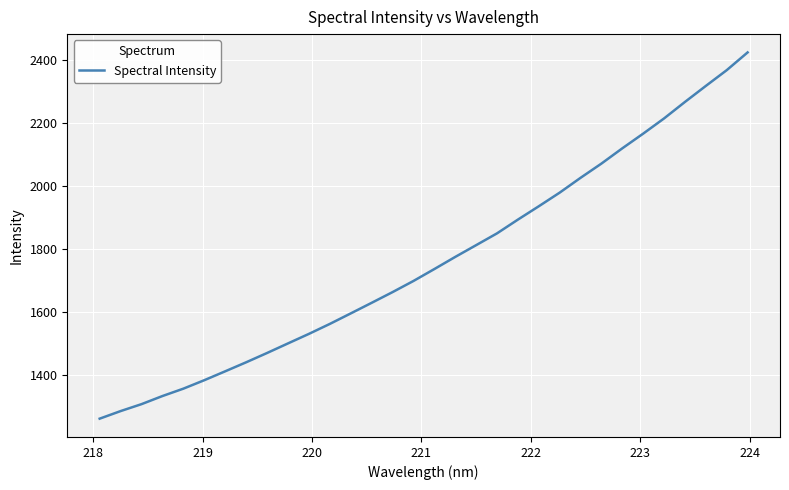

What is the minimum value shown in the chart?

1261.8